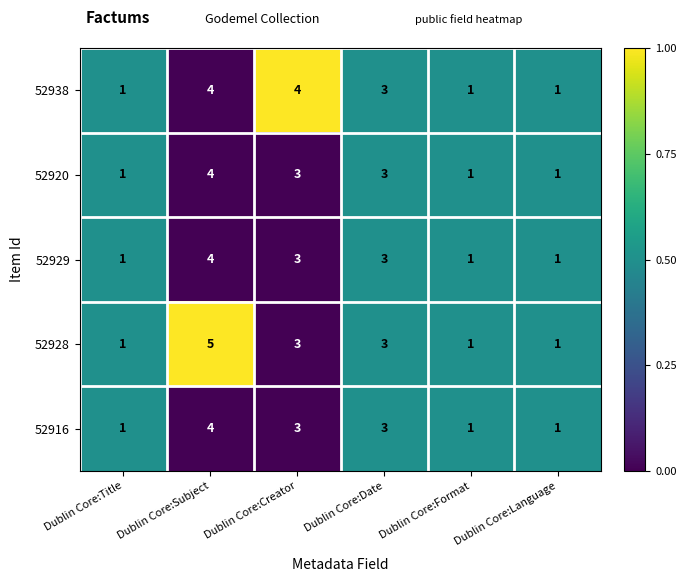

Count the 52920 values in the range 1 to 3.

5